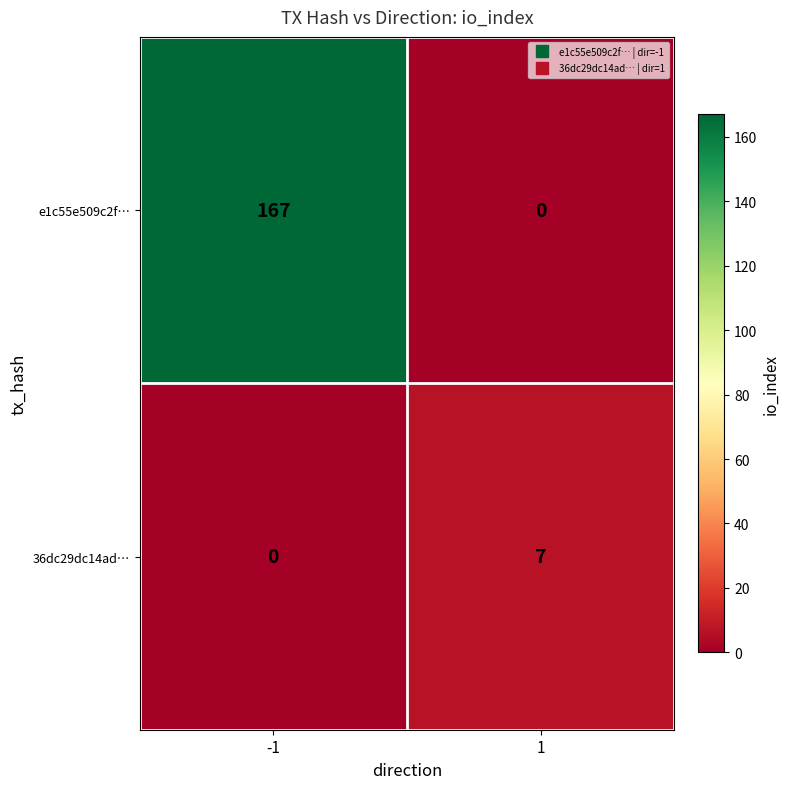

Reading left to right, transcribe all the data shown in this chart.

e1c55e509c2f…: 167	0
36dc29dc14ad…: 0	7